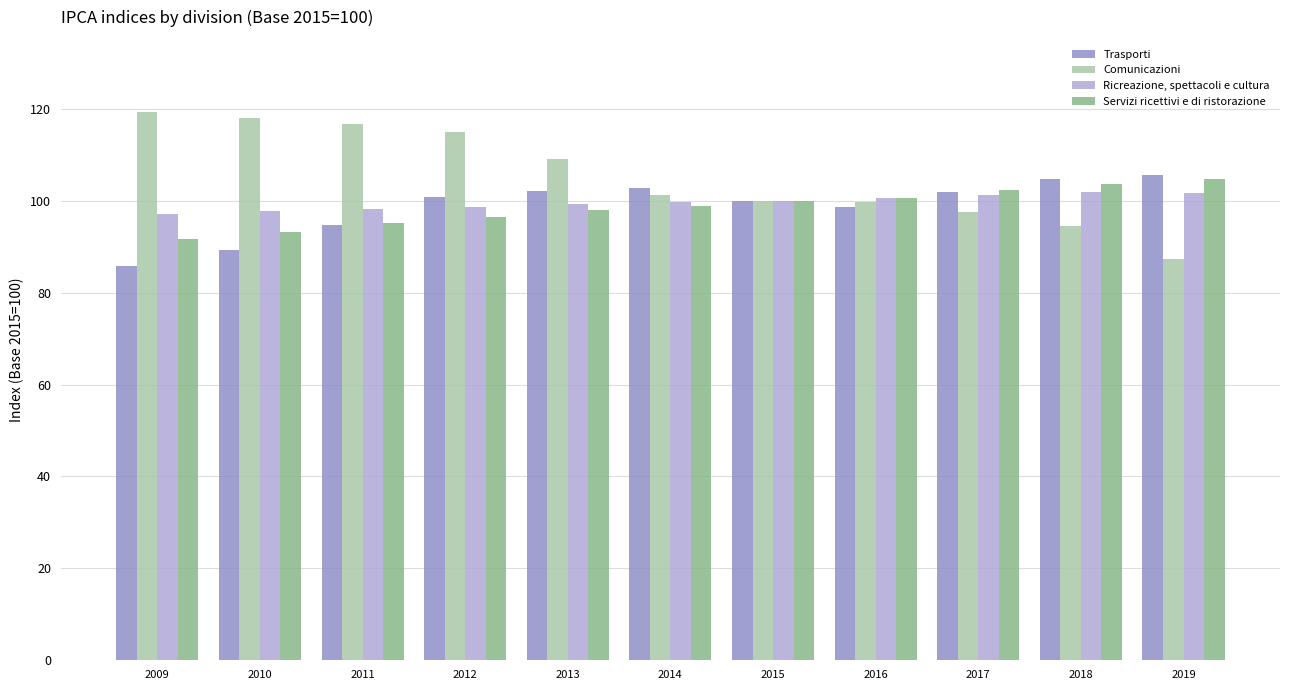

The Comunicazioni series shows 109.0 at 2013. True or false?

True